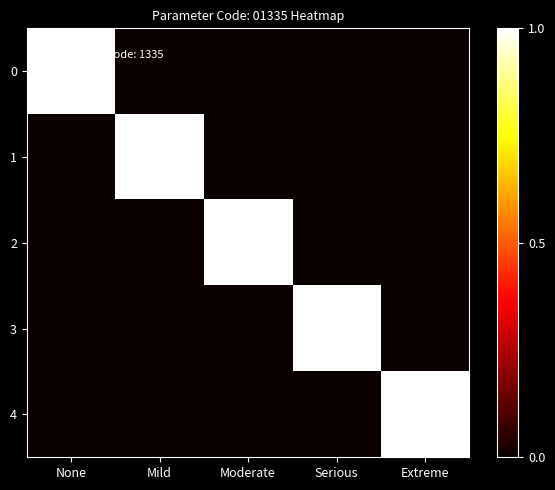

Reading left to right, transcribe all the data shown in this chart.

0: None=1	Mild=0	Moderate=0	Serious=0	Extreme=0
1: None=0	Mild=1	Moderate=0	Serious=0	Extreme=0
2: None=0	Mild=0	Moderate=1	Serious=0	Extreme=0
3: None=0	Mild=0	Moderate=0	Serious=1	Extreme=0
4: None=0	Mild=0	Moderate=0	Serious=0	Extreme=1